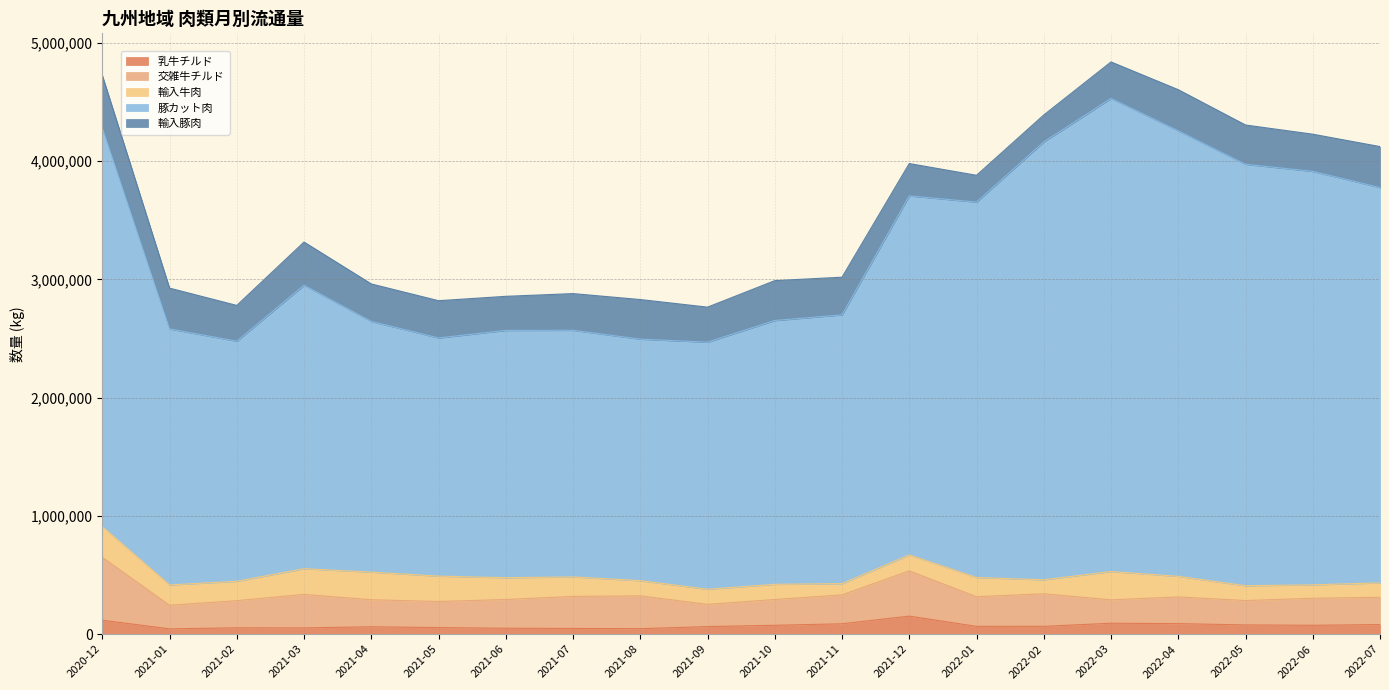

The value of 乳牛チルド at 2022-04 is 147261. True or false?

False